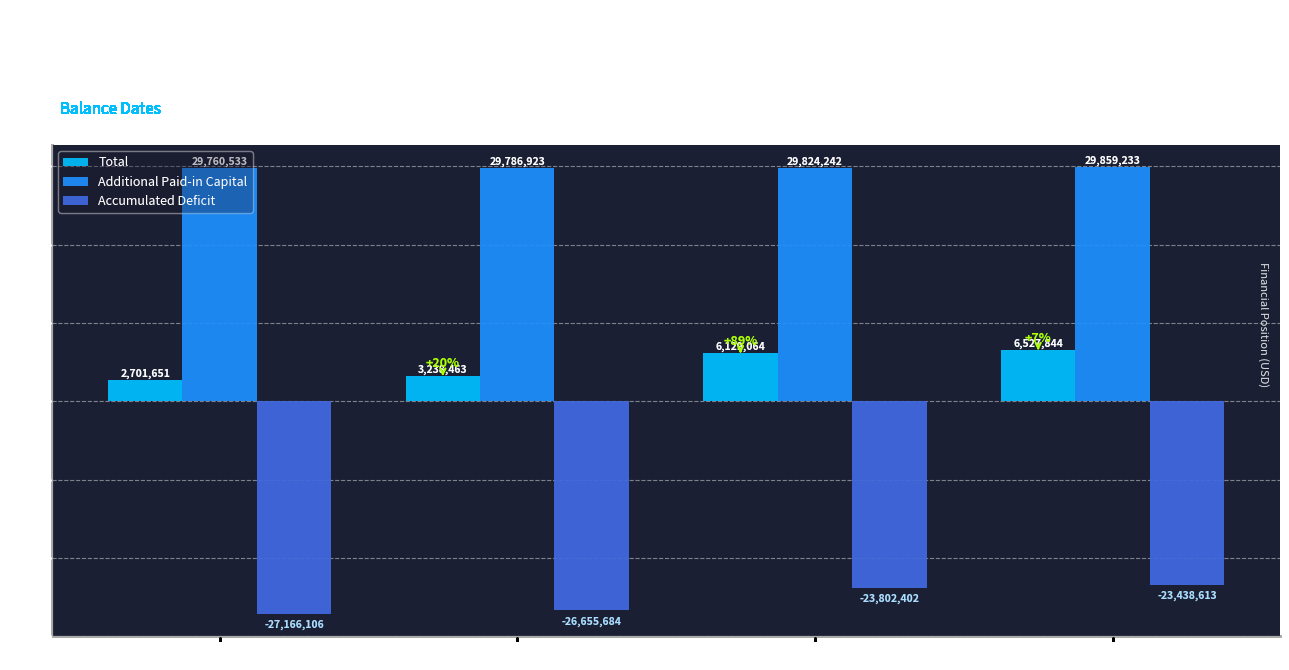

What is the sum of the Accumulated Deficit values at Dec. 31, 2020 and Jun. 30, 2022?

-50604719